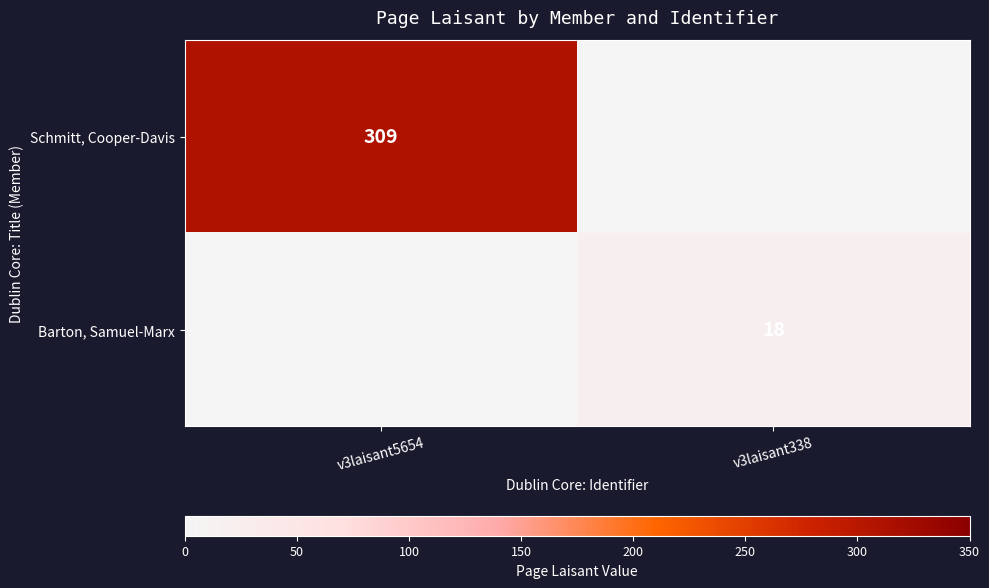

The value of Schmitt, Cooper-Davis at v3laisant5654 is 309. True or false?

True